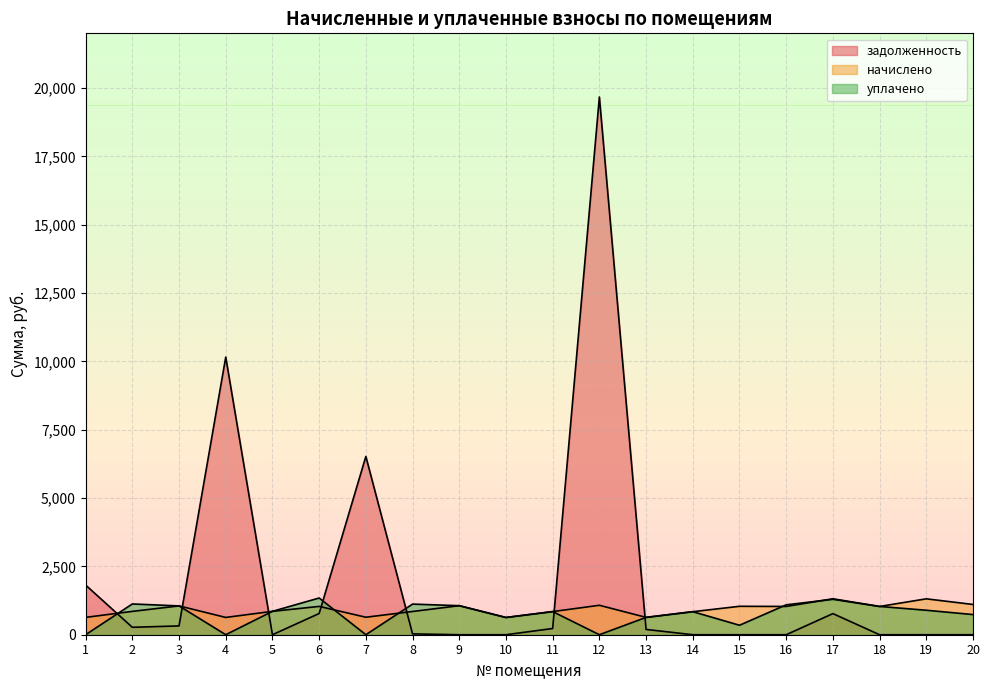

Reading left to right, what are all the values shown in this chart?

задолженность: 1=1816.8	2=271.7	3=322.1	4=10156.1	5=0.0	6=776.1	7=6522.5	8=31.1	9=0.0	10=0.0	11=227.5	12=19670.4	13=193.7	14=0.0	15=0.0	16=0.0	17=772.0	18=0.0	19=0.0	20=0.0
начислено: 1=634.3	2=853.7	3=1054.6	4=632.4	5=855.6	6=1036.0	7=639.8	8=850.0	9=1062.1	10=630.5	11=846.3	12=1076.9	13=634.3	14=842.6	15=1039.7	16=1034.2	17=1315.0	18=1034.2	19=1313.2	20=1106.7
уплачено: 1=0.0	2=1125.5	3=1054.6	4=0.0	5=855.6	6=1342.9	7=0.0	8=1120.6	9=1062.1	10=630.5	11=846.3	12=0.0	13=634.3	14=842.6	15=346.6	16=1093.7	17=1295.2	18=1034.2	19=895.2	20=737.8